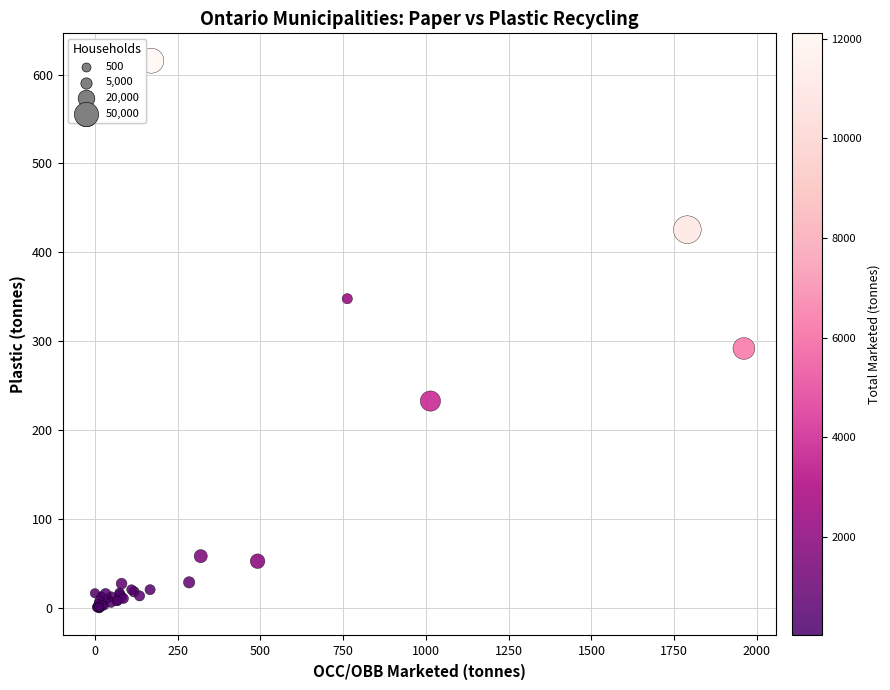

What Y value in the scatter plot is closest to 307?

292.0